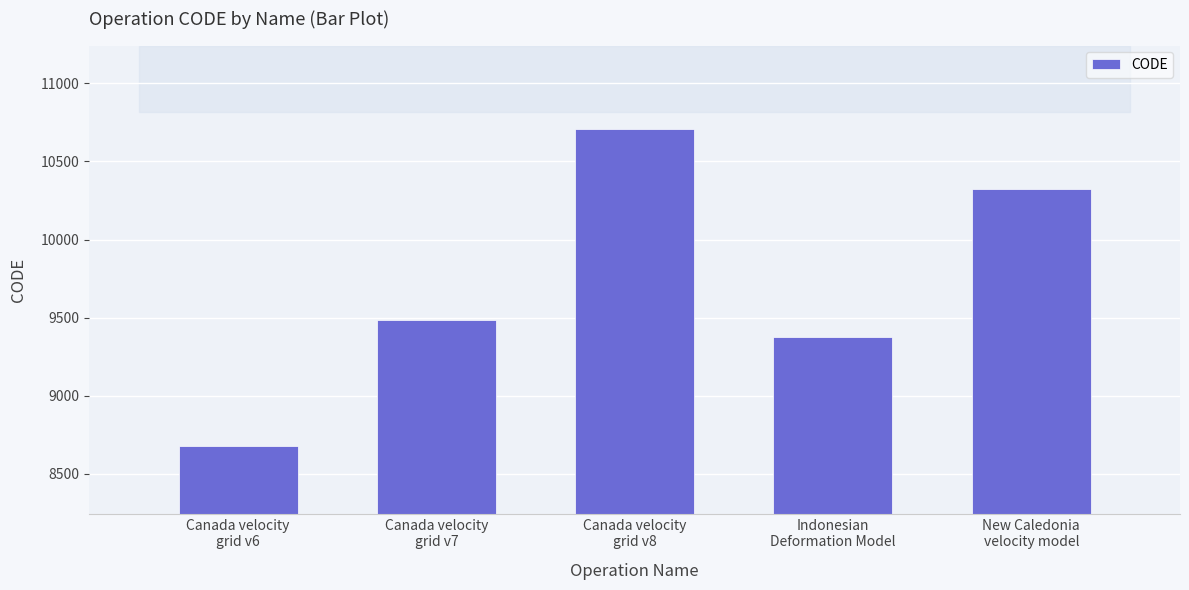

What value does the data have at New Caledonia
velocity model, to the nearest 10?

10320